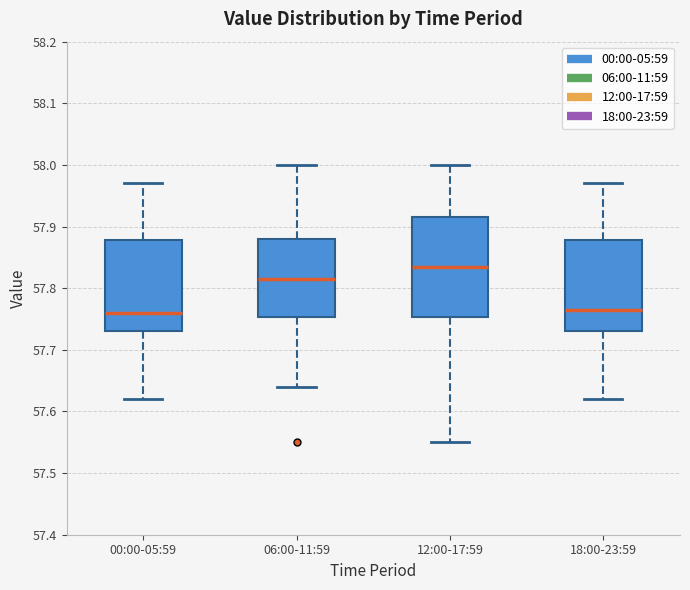

Reading left to right, read every box against the y-axis: the position of its median line, the range the box covers, and the ends of its whiskers. The values are not printed on the chart, so give them approximately, as read against the axis.

00:00-05:59: median 57.76, box 57.73 to 57.88, whiskers 57.62 to 57.97
06:00-11:59: median 57.82, box 57.75 to 57.88, whiskers 57.64 to 58.00
12:00-17:59: median 57.84, box 57.75 to 57.92, whiskers 57.55 to 58.00
18:00-23:59: median 57.77, box 57.73 to 57.88, whiskers 57.62 to 57.97